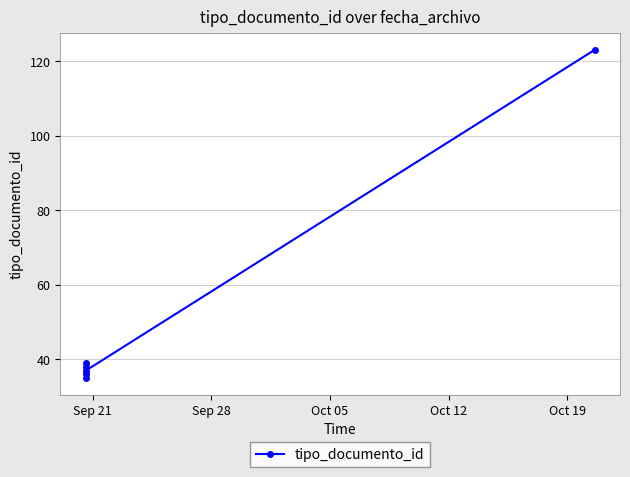

Approximately how many times larger is the value at Sep 21 compared to Oct 12?

0.9